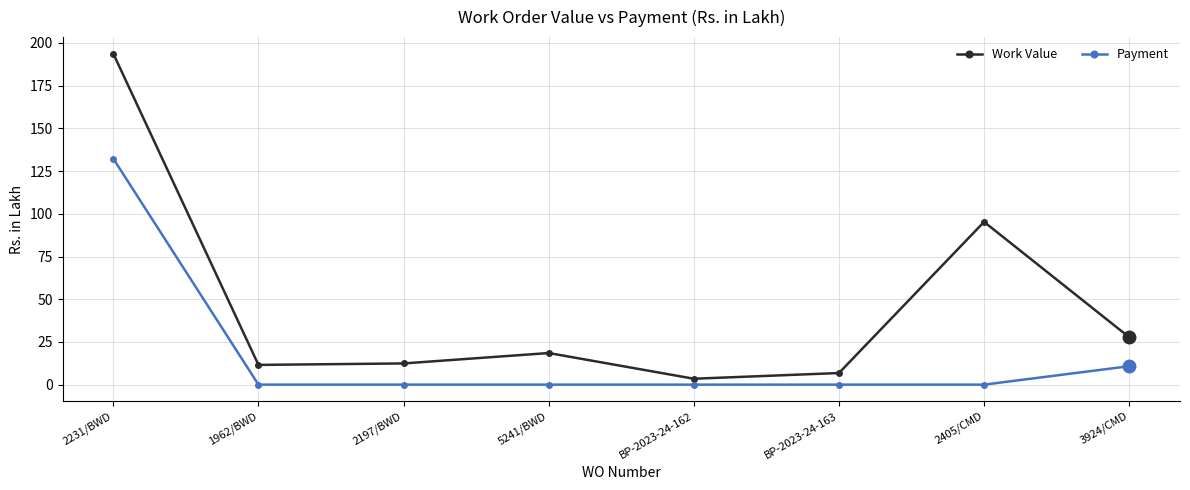

Which series has the largest range (max minus min)?

Work Value